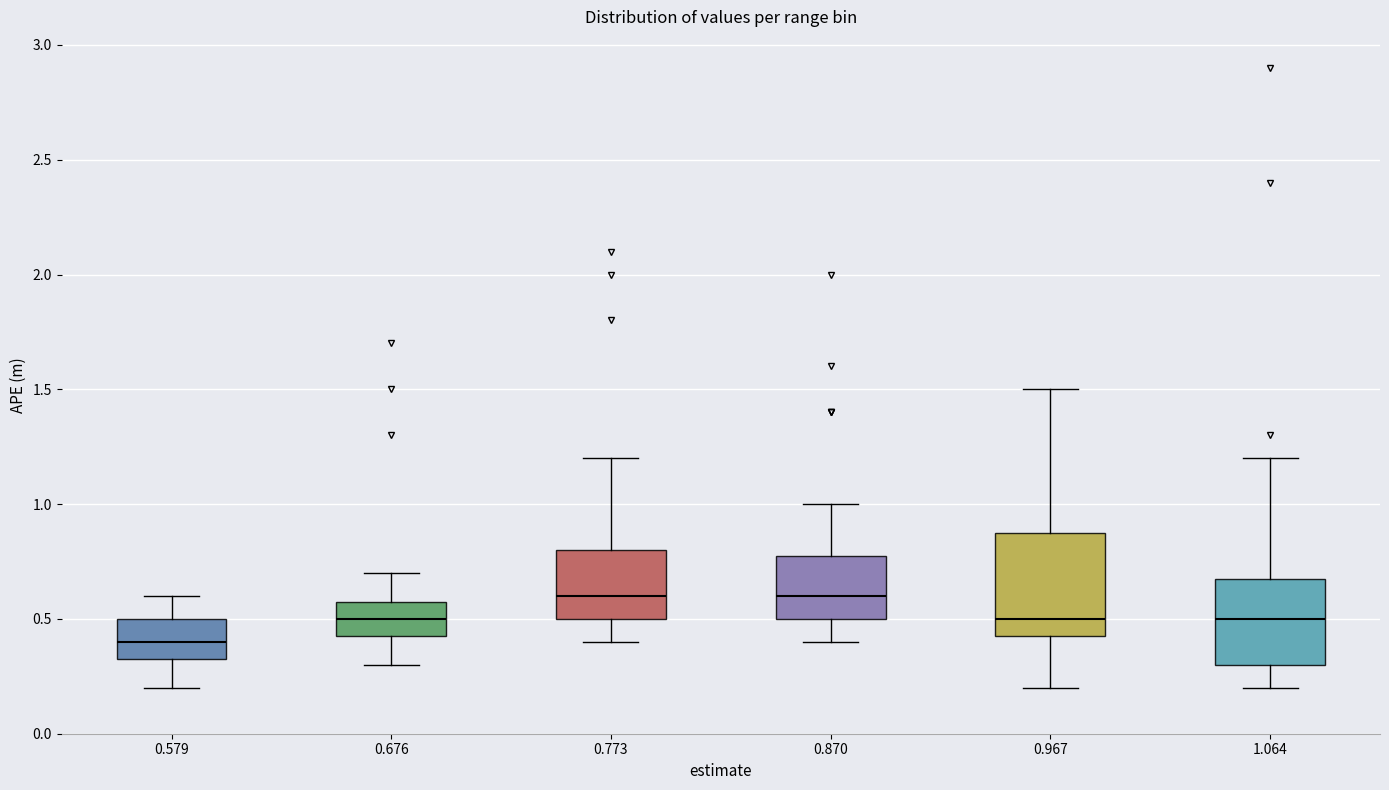

Which box has the lowest median line?

0.579